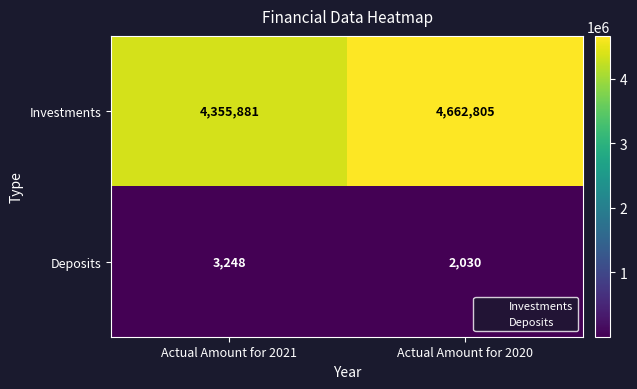

Which series has the largest total across all categories?

Investments